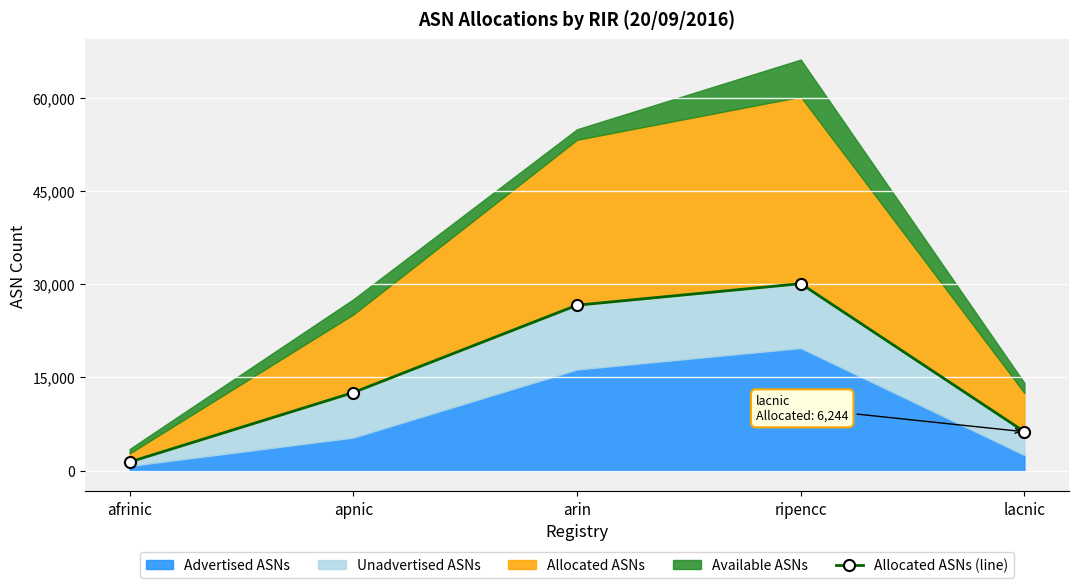

What is the greatest value displayed?

30065